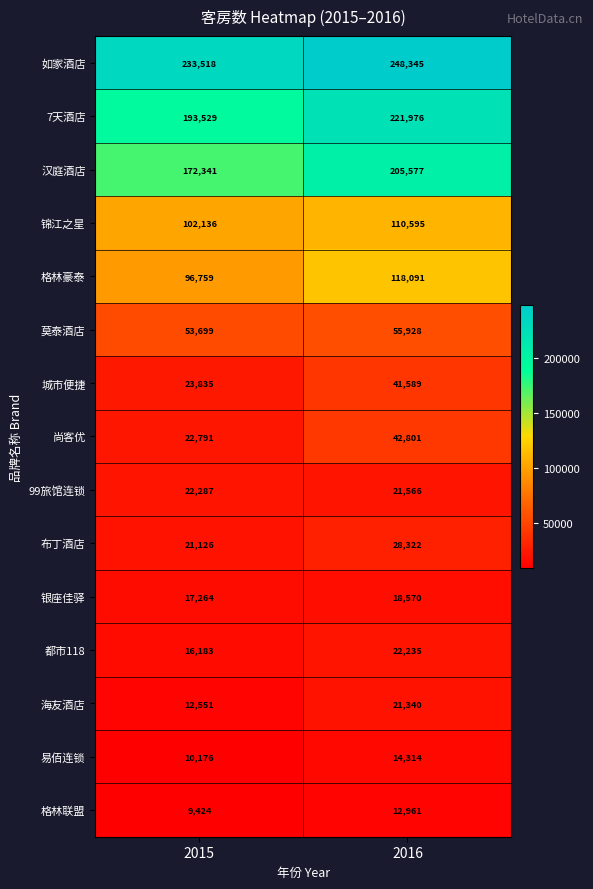

What is the minimum value shown in the chart?

9424